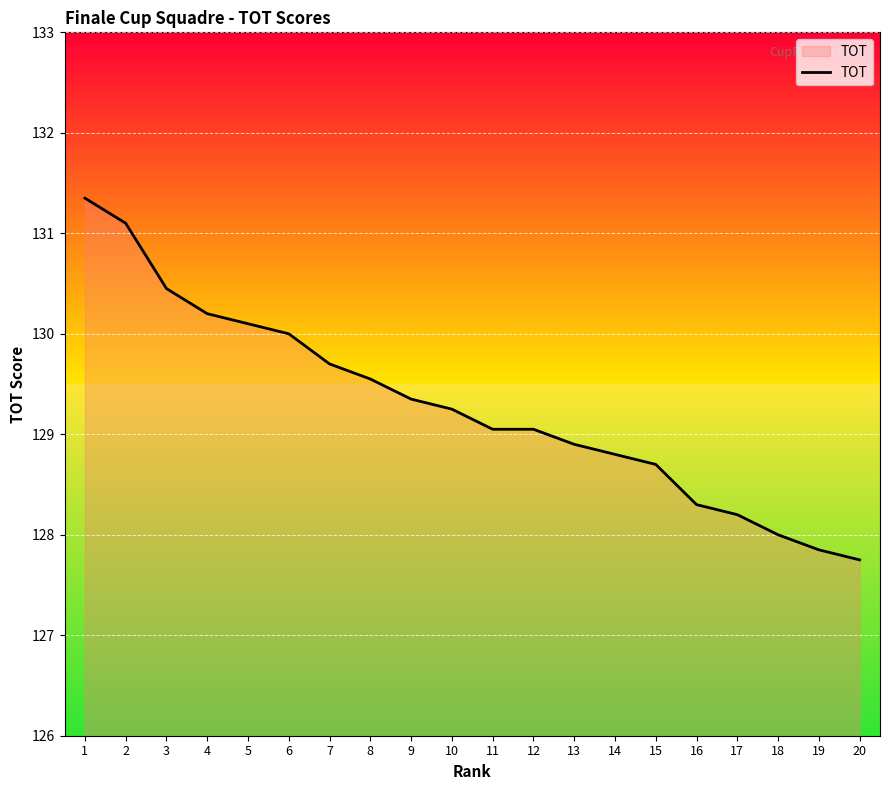

Approximately how many times larger is the value at 20 compared to 5?

1.0